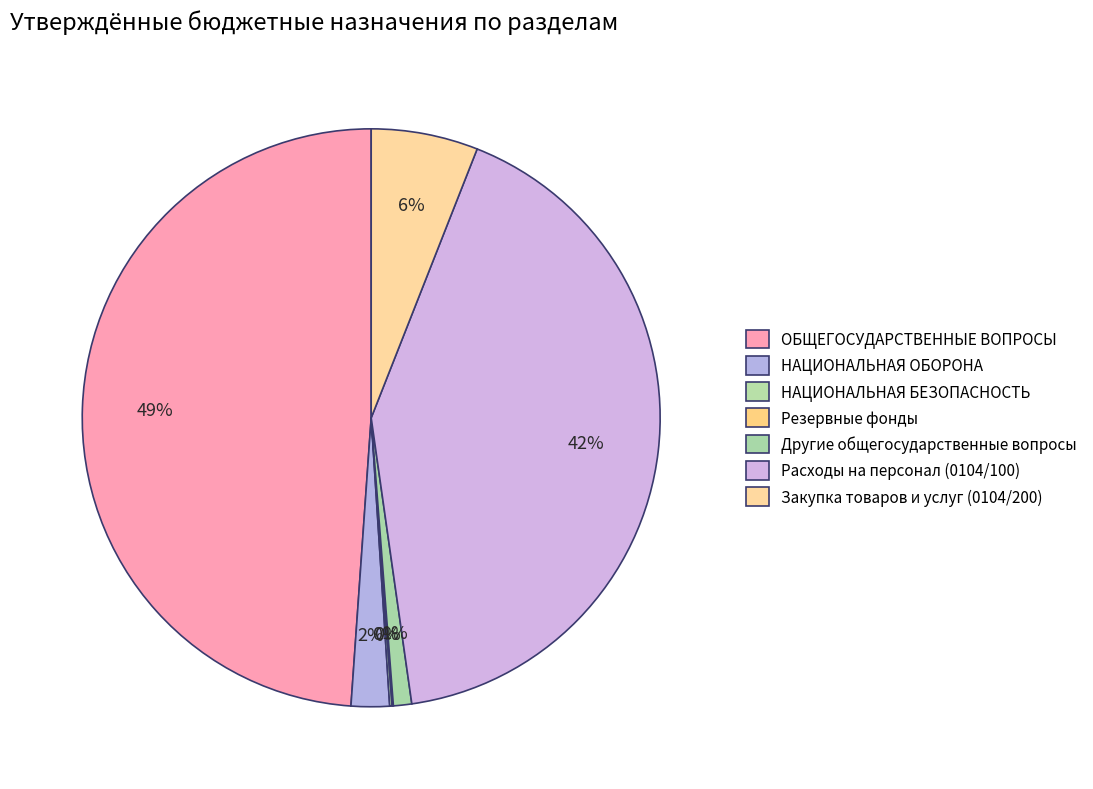

To the nearest percent, what is the average slice percentage?

14%